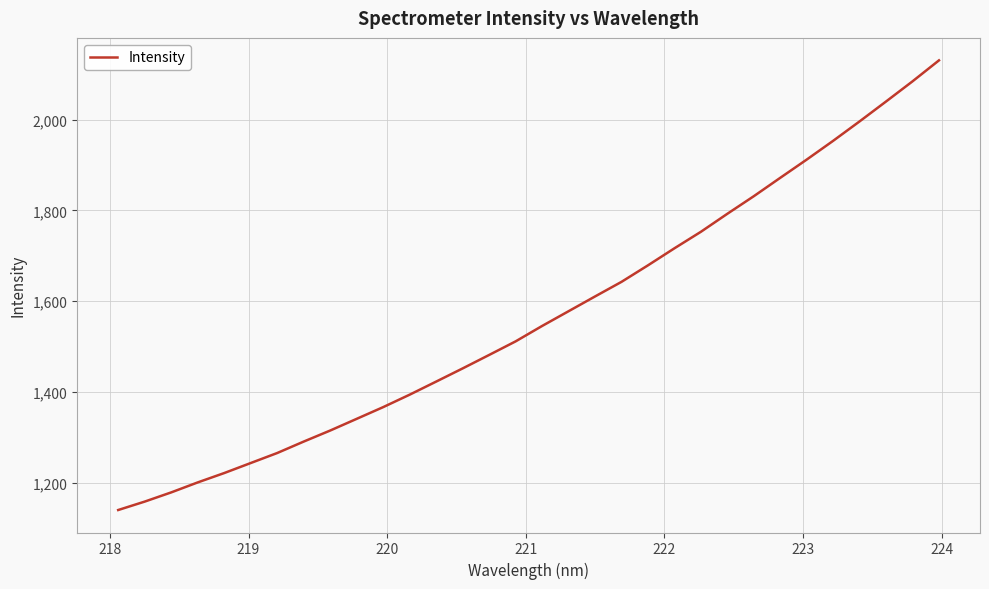

What is the minimum value shown in the chart?

1140.0